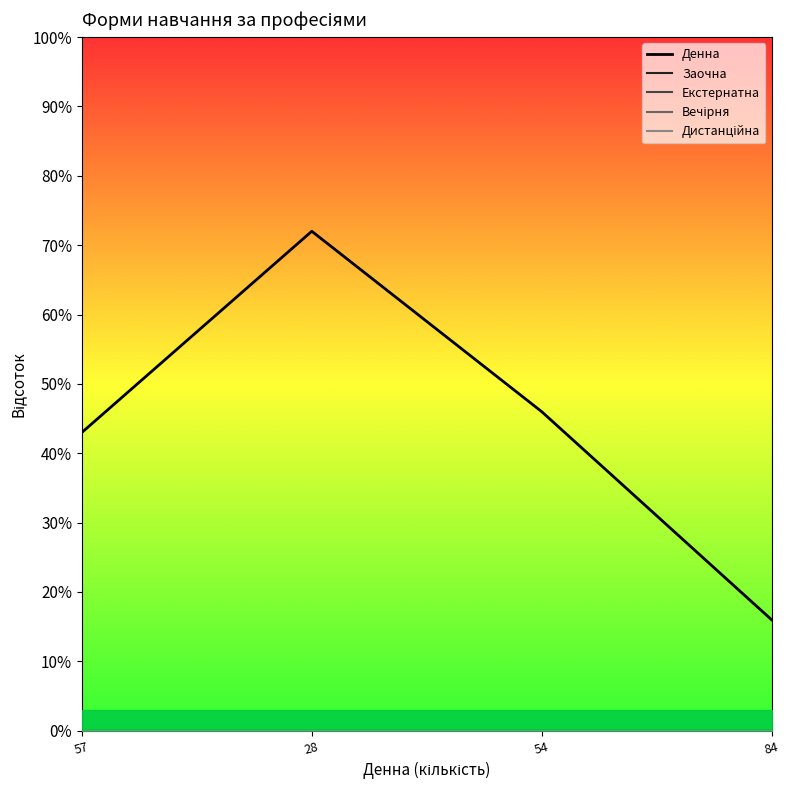

At which category is the sum across all series the highest?

28